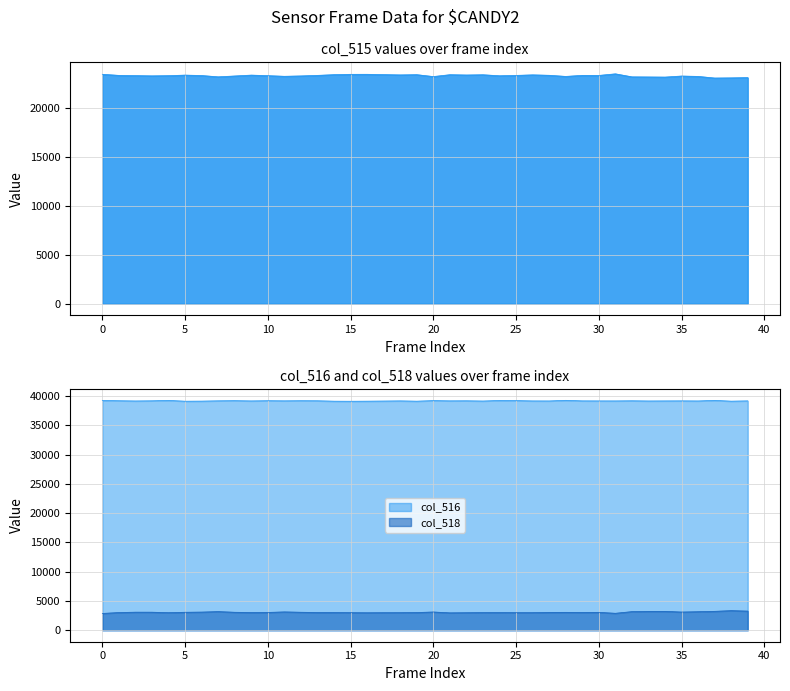

What is the total value across all series at 45550?

65535